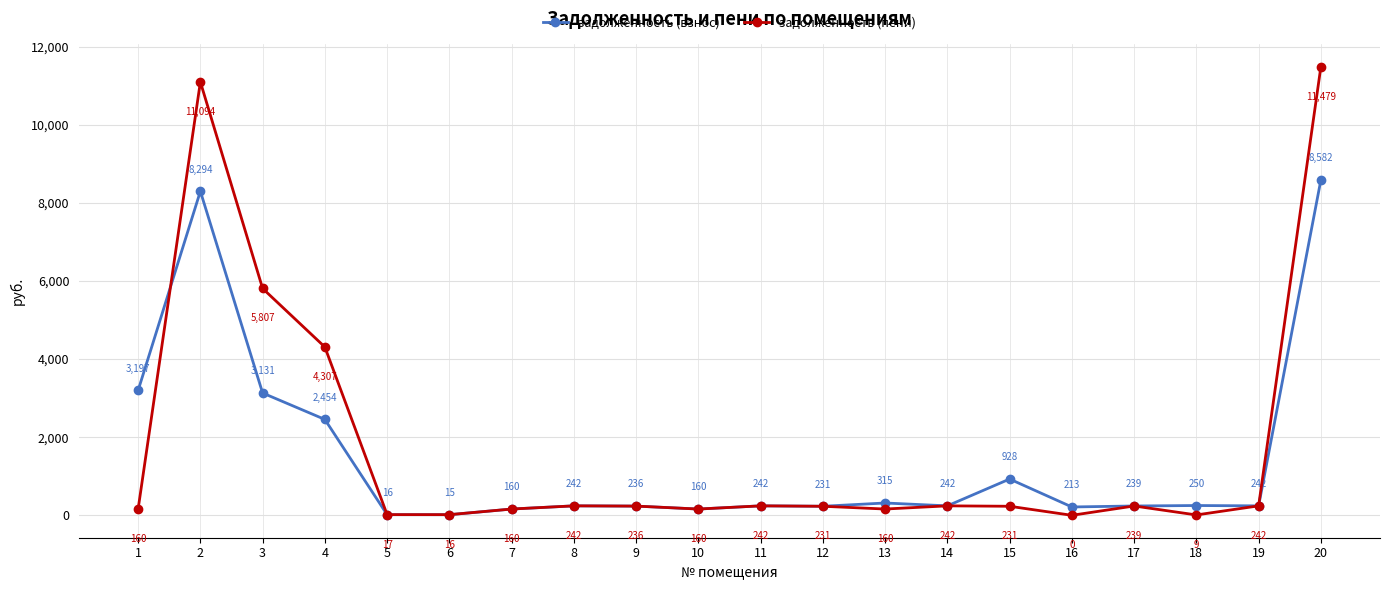

Does the chart display data point markers on the line(s)?

Yes